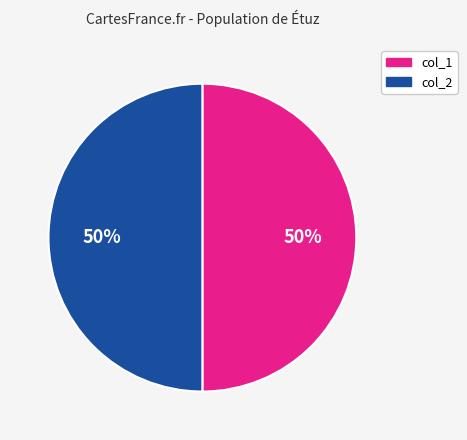

True or false: col_2 accounts for 50% of the total.

True